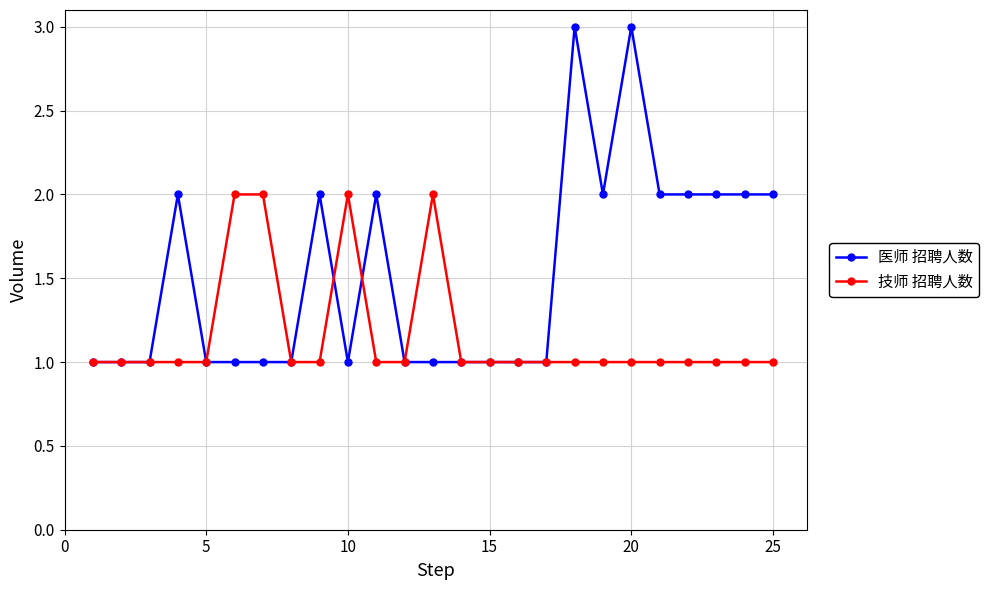

Which series has the widest spread of values?

医师 招聘人数